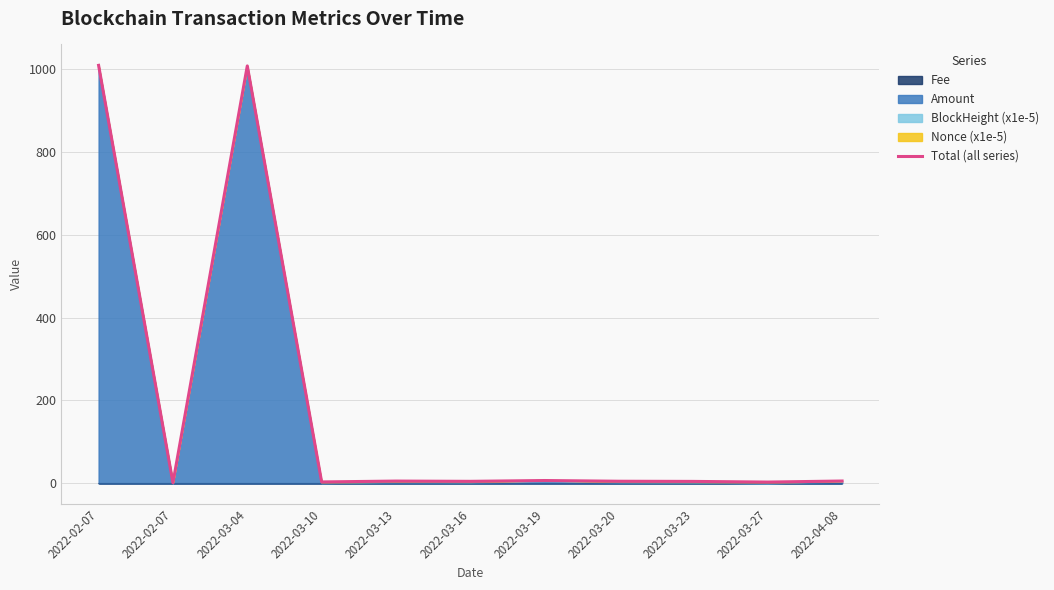

Reading left to right, what are all the values shown in this chart?

2022-02-07=1008.8	2022-02-07=1.1	2022-03-04=1007.5	2022-03-10=3.2	2022-03-13=5.3	2022-03-16=4.7	2022-03-19=6.6	2022-03-20=4.9	2022-03-23=4.5	2022-03-27=2.9	2022-04-08=5.4